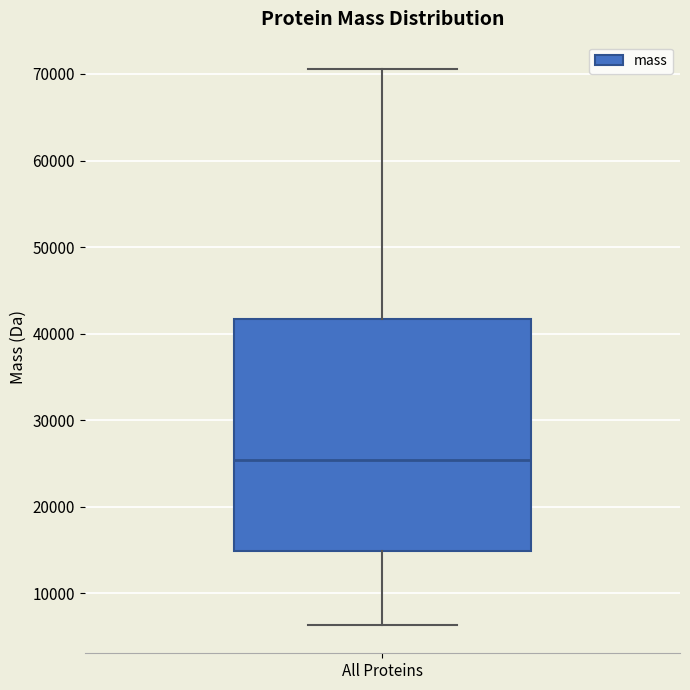

Where does the upper whisker of the box for All Proteins end on the y-axis? The values are not printed on the chart, so give them approximately, as read against the axis.

71000